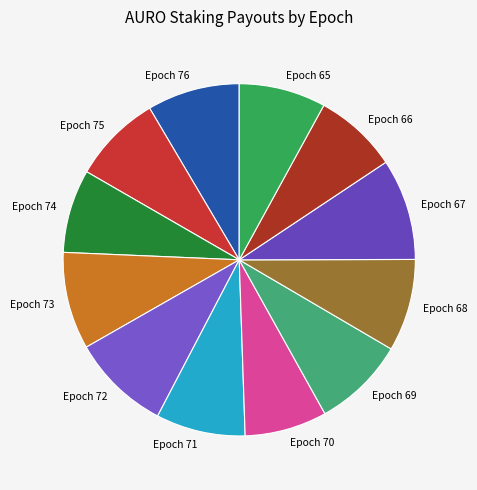

How many slices are in this pie chart?

12